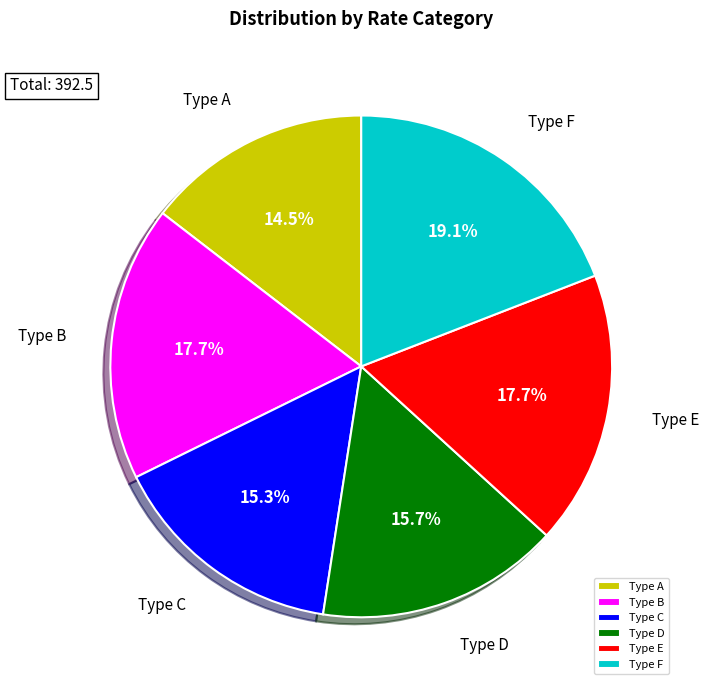

What percentage is NOT represented by Type F?

80.9%